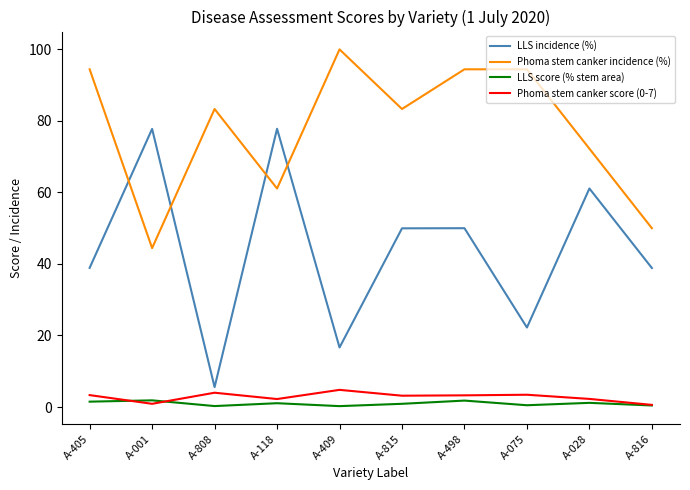

What are all the series names shown in the legend?

LLS incidence (%), Phoma stem canker incidence (%), LLS score (% stem area), Phoma stem canker score (0-7)